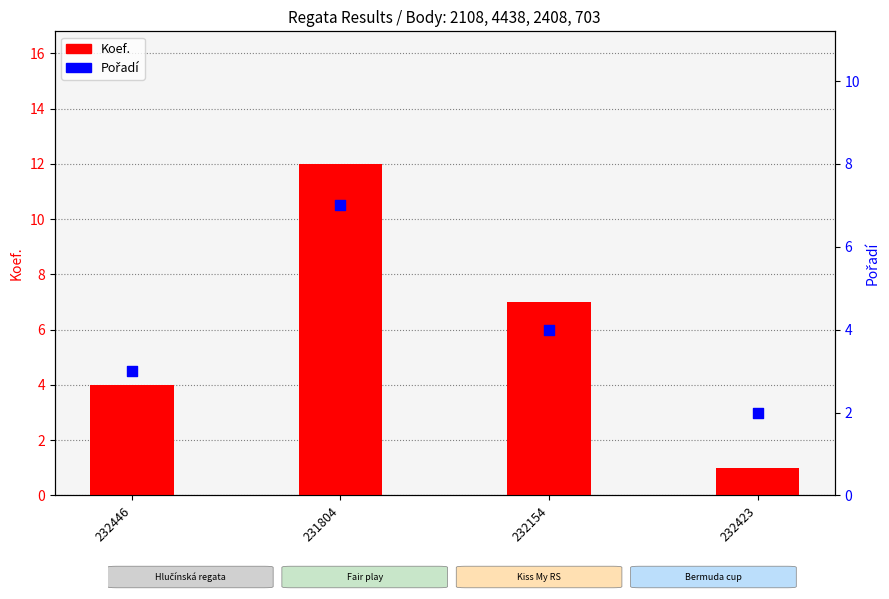

Which series has the widest spread of Y values?

Koef.